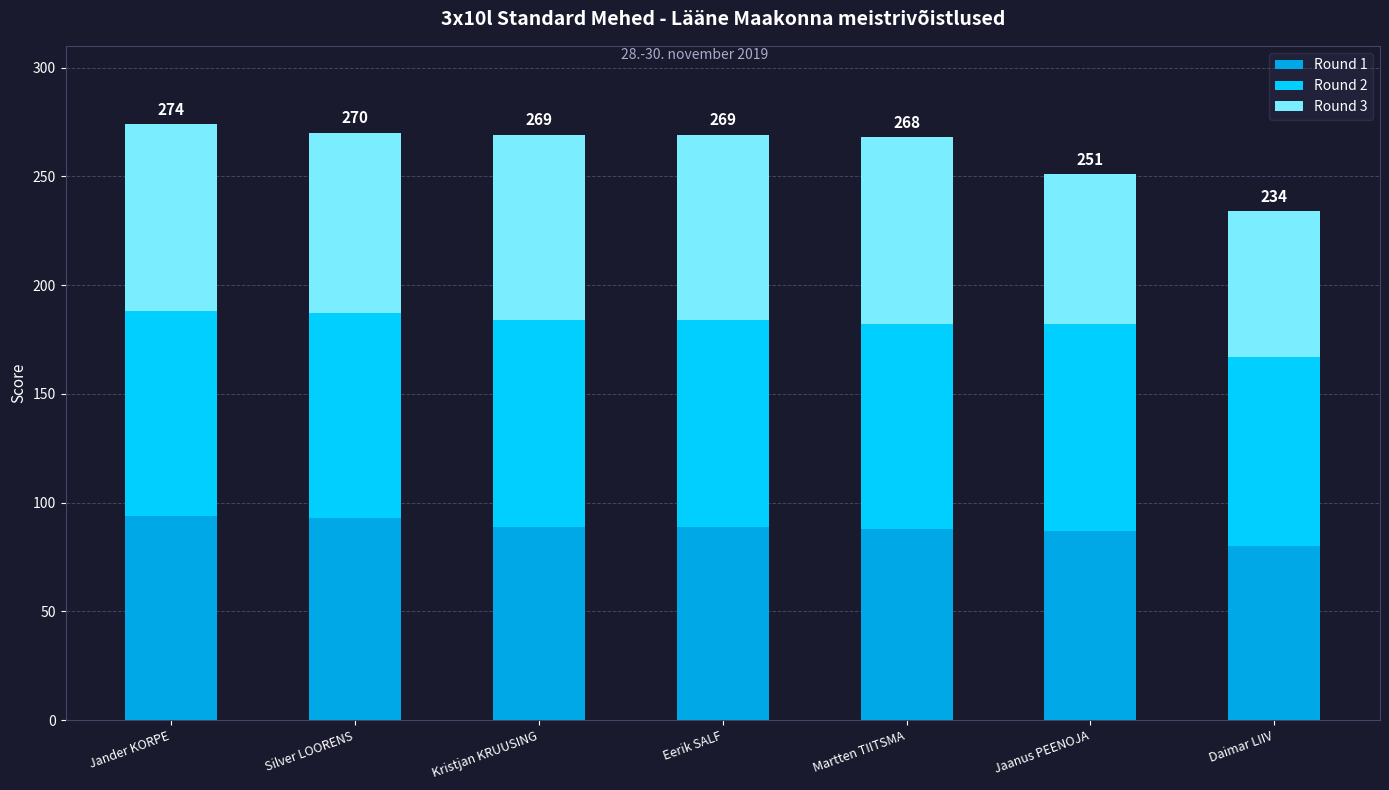

What is the difference between the maximum and minimum values in the Round 1 series?

14